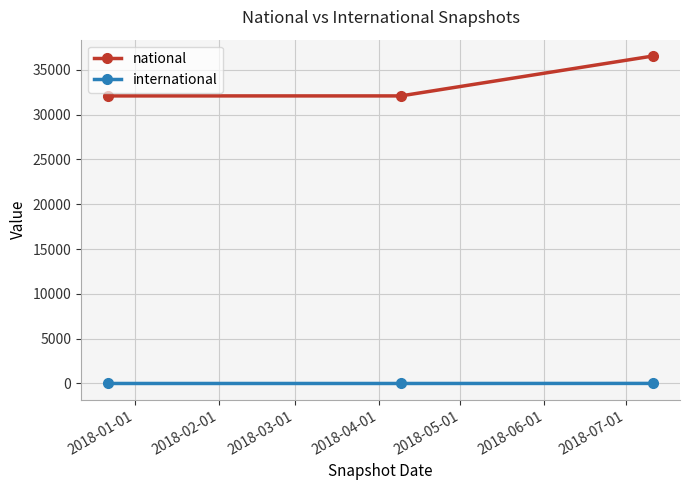

Which series has the largest total across all categories?

national